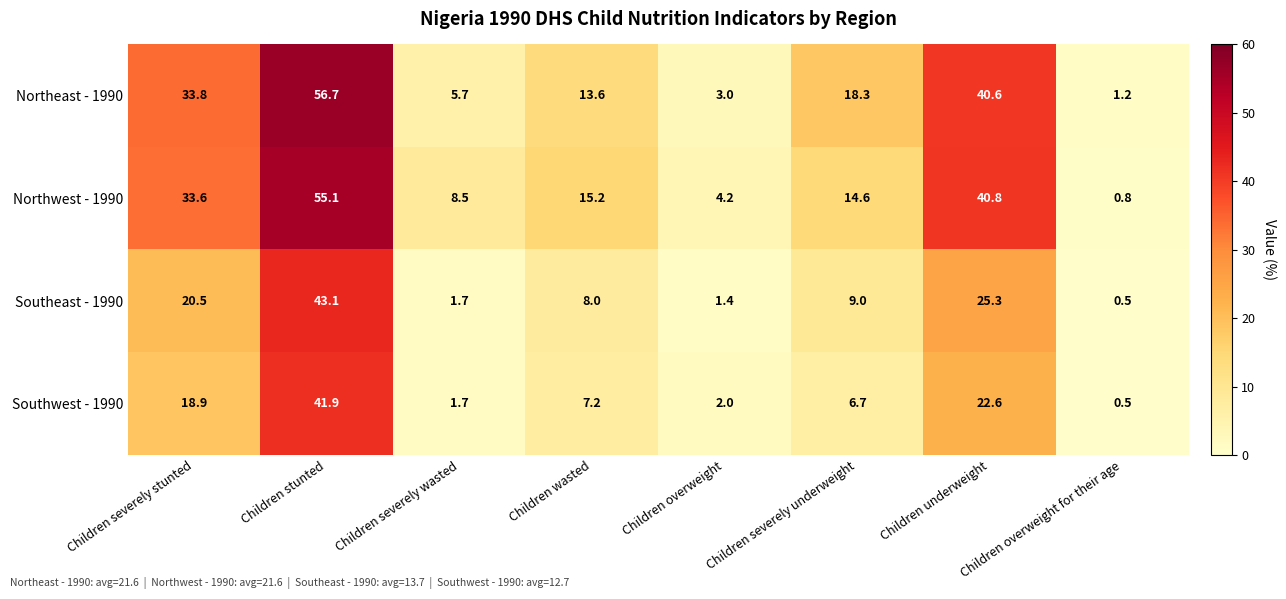

What is the difference between the Southeast - 1990 values at Children stunted and Children overweight for their age?

42.6